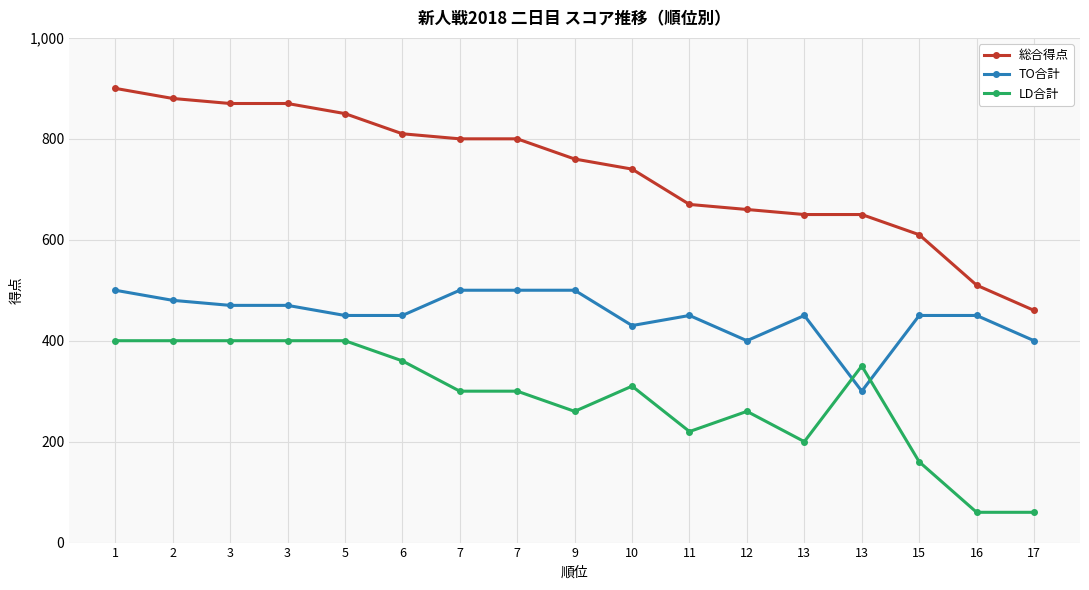

How many categories are shown in the chart?

17